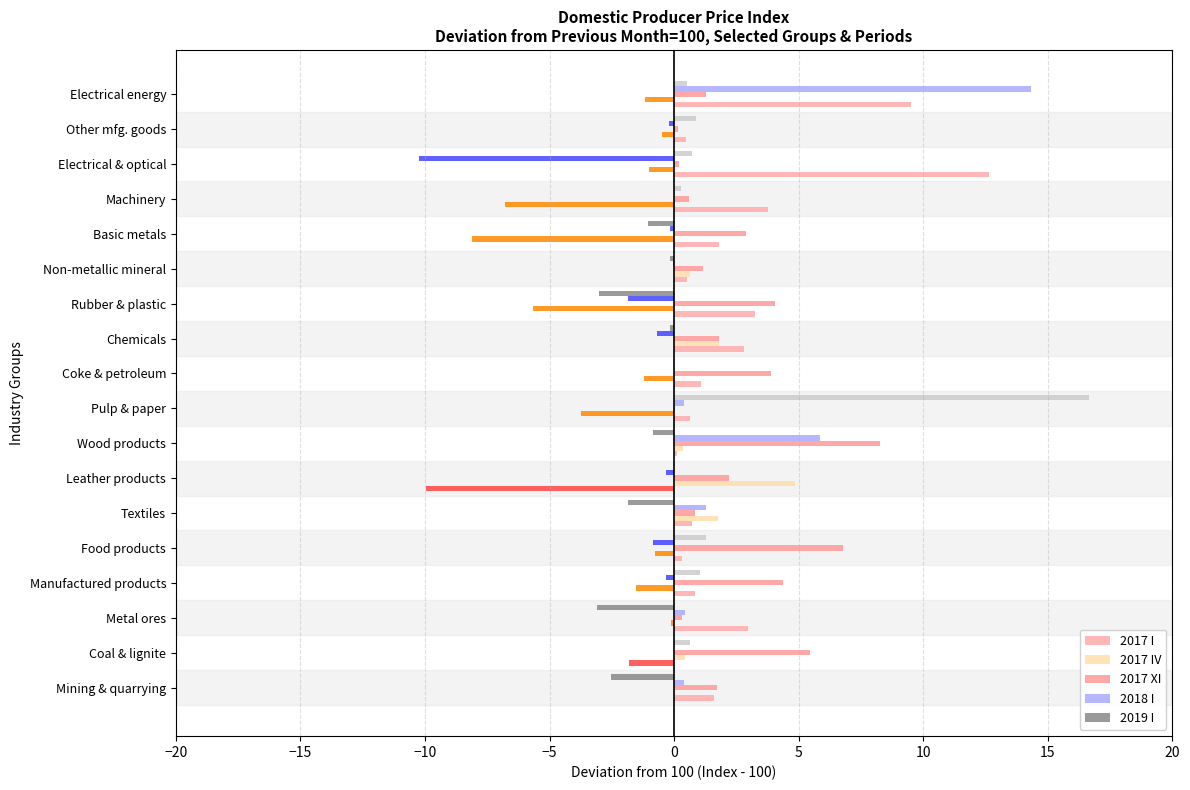

Reading right to left, list all the values displayed in this chart.

2017 I: 9.5	0.5	12.6	3.8	1.8	0.5	3.2	2.8	1.1	0.6	0.1	-10.0	0.7	0.3	0.8	3.0	-1.8	1.6
2017 IV: -1.2	-0.5	-1.0	-6.8	-8.1	0.6	-5.7	1.8	-1.2	-3.7	0.3	4.8	1.8	-0.8	-1.5	-0.1	0.4	0.0
2017 XI: 1.3	0.2	0.2	0.6	2.9	1.2	4.1	1.8	3.9	0.0	8.2	2.2	0.8	6.8	4.4	0.3	5.5	1.7
2018 I: 14.3	-0.2	-10.2	0.0	-0.2	-0.1	-1.9	-0.7	0.0	0.4	5.9	-0.3	1.3	-0.8	-0.3	0.5	0.0	0.4
2019 I: 0.5	0.9	0.7	0.3	-1.0	-0.2	-3.0	-0.2	0.0	16.7	-0.8	0.0	-1.9	1.3	1.0	-3.1	0.6	-2.5